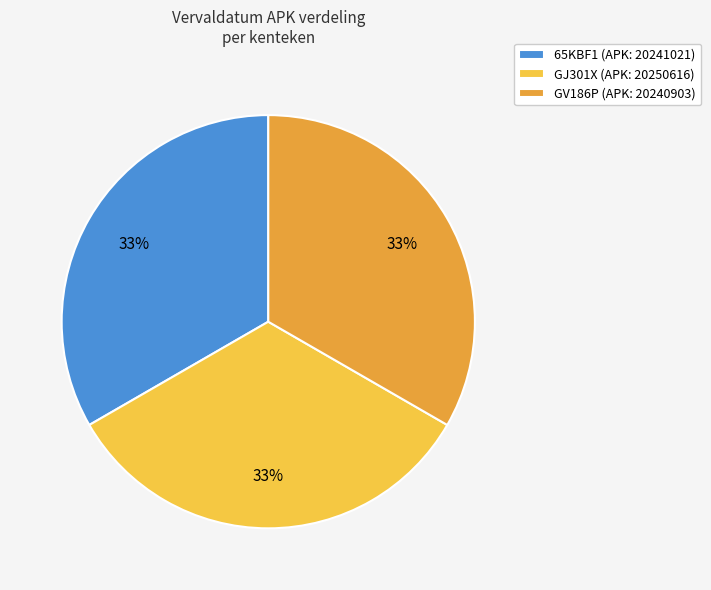

The 65KBF1 slice represents 33% of the pie. True or false?

True